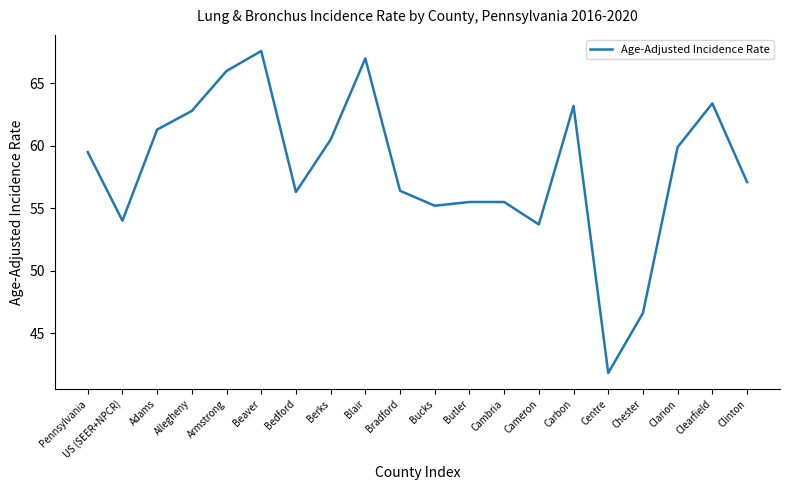

What is the difference between the values at Chester and Bedford?

9.7